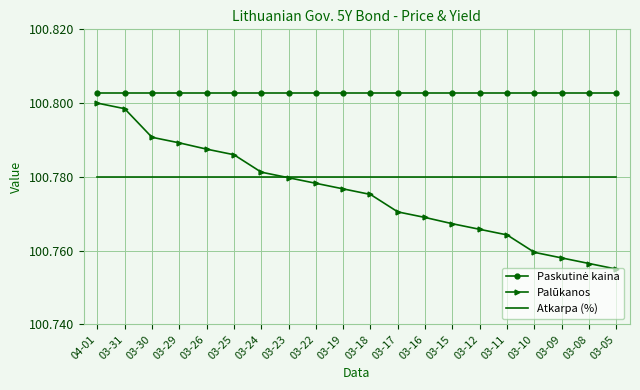

The value of Palūkanos at 03-16 is 57.7. True or false?

False